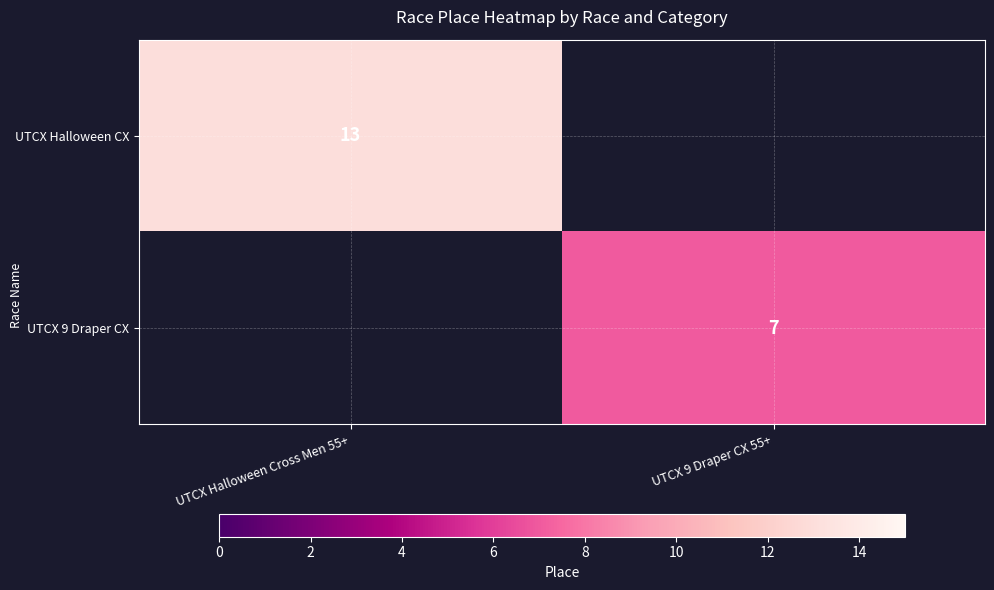

Is it true that UTCX 9 Draper CX equals 12 at UTCX 9 Draper CX 55+?

False